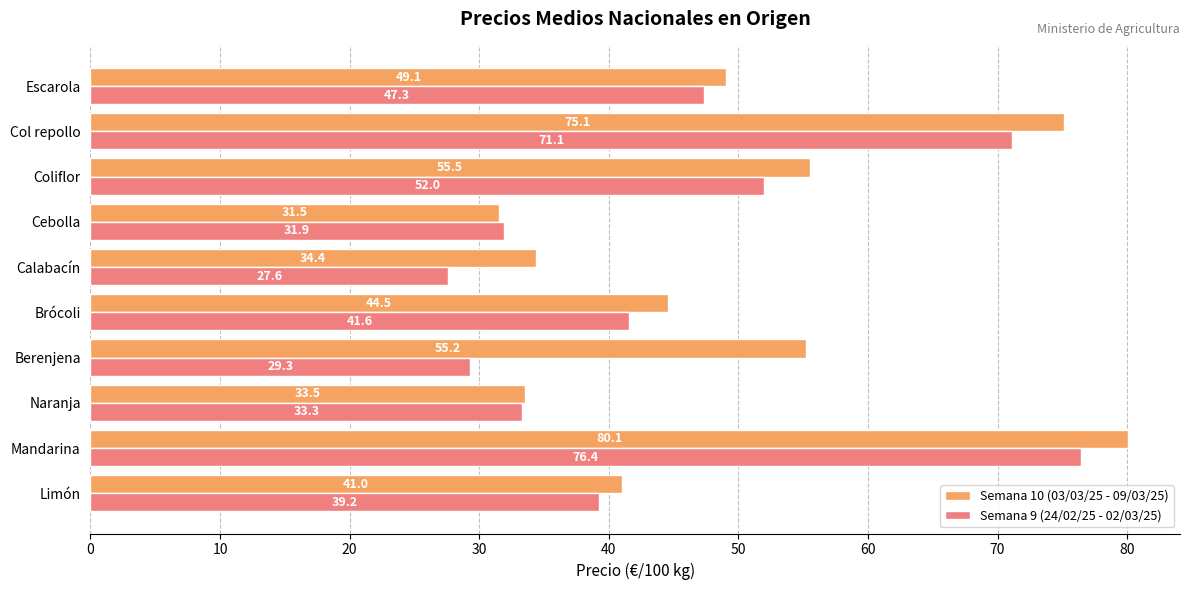

Which series has the largest range (max minus min)?

Semana 9 (24/02/25 - 02/03/25)